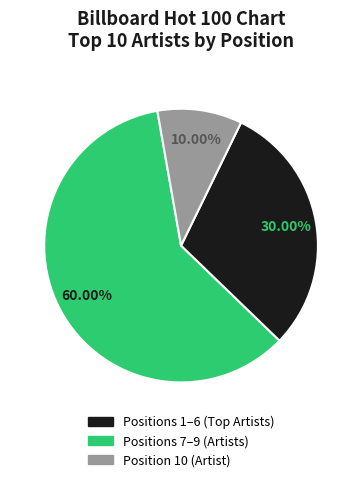

To the nearest percent, what is the average slice percentage?

33%